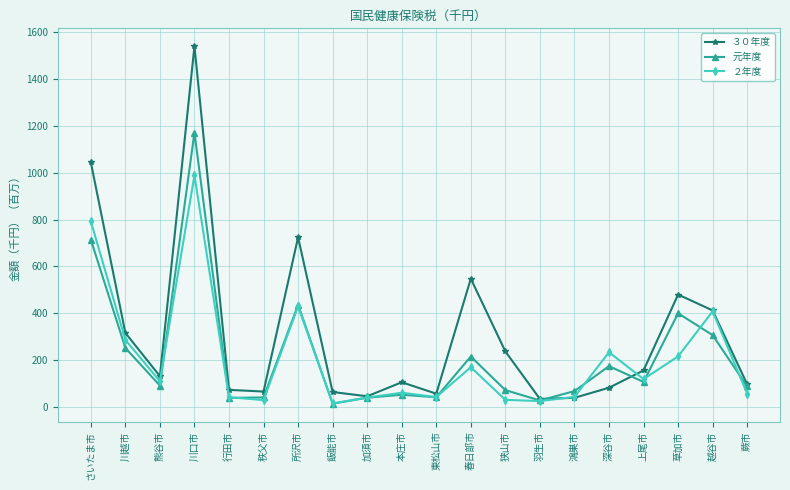

At how many categories does at least one series exceed 1165?

1